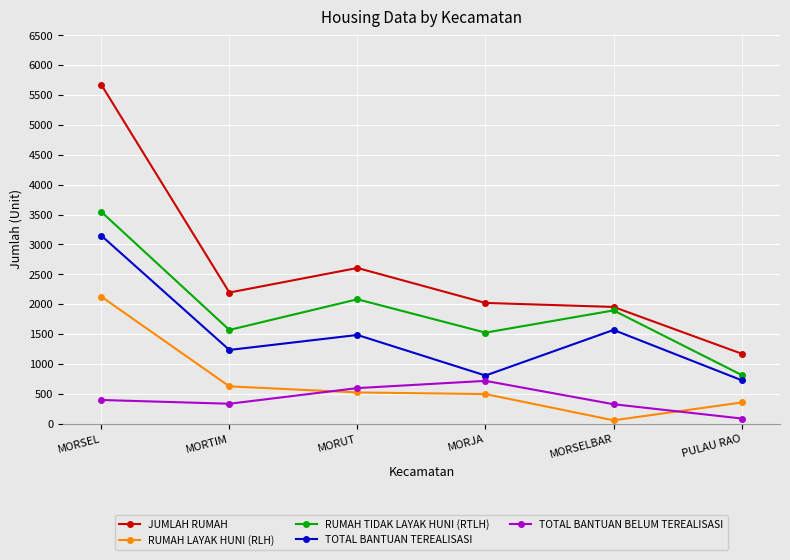

True or false: JUMLAH RUMAH and RUMAH TIDAK LAYAK HUNI (RTLH) intersect in this chart.

False